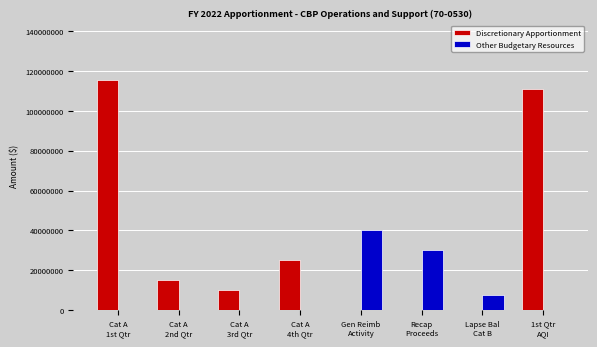

Which series has the largest total across all categories?

Discretionary Apportionment